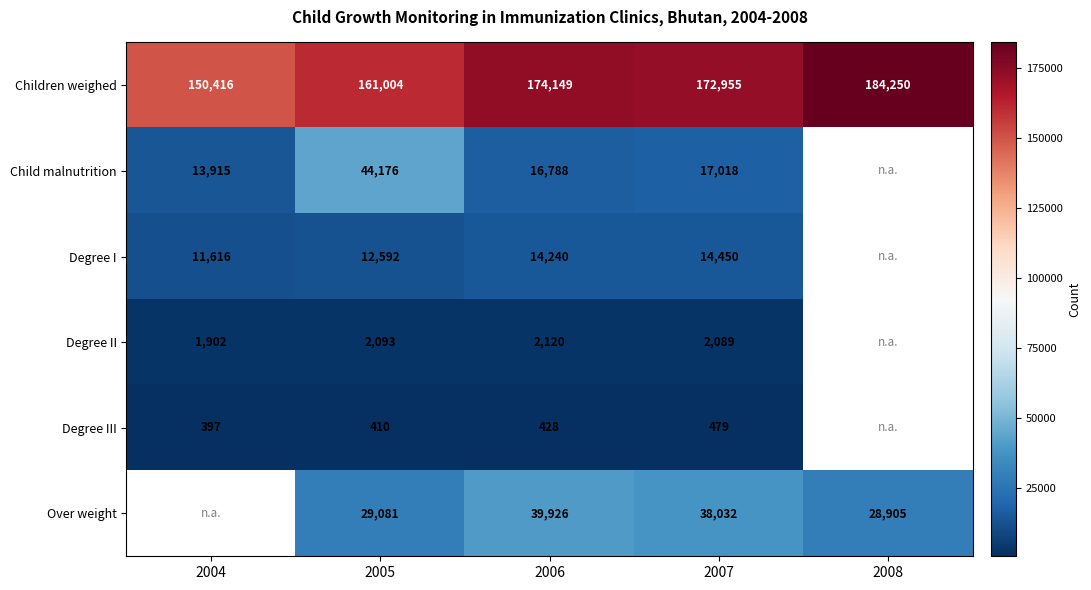

At which label does Children weighed first exceed 172955?

2006